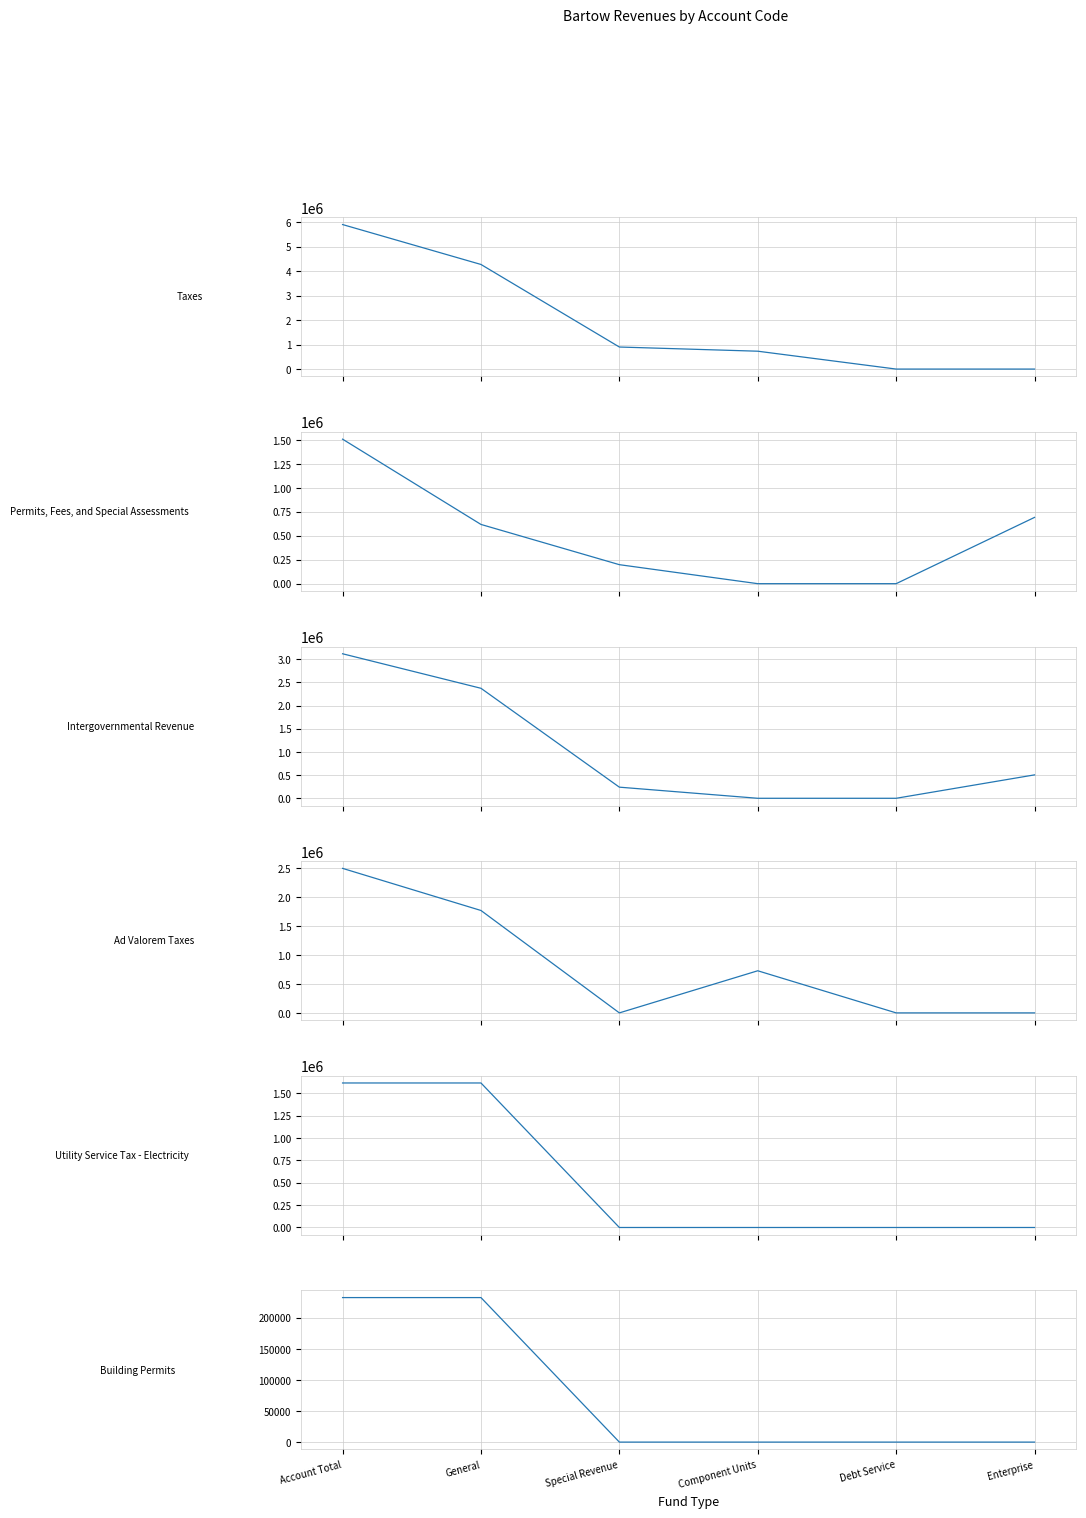

What is the label of the 3rd point from the left?

Special Revenue